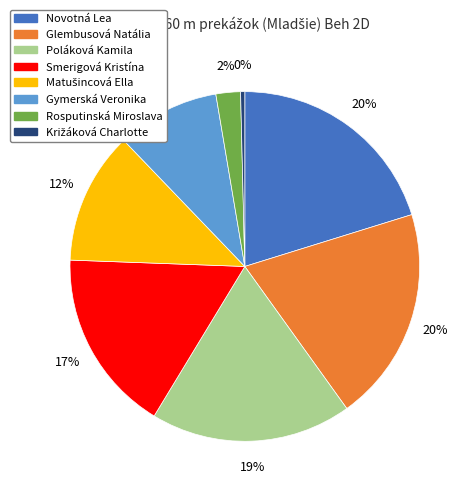

Does Rosputinská Miroslava represent more than half of the total?

No